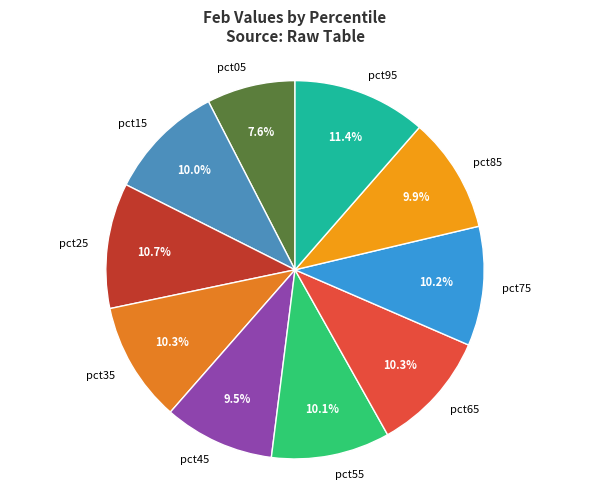

How many segments does this pie chart have?

10